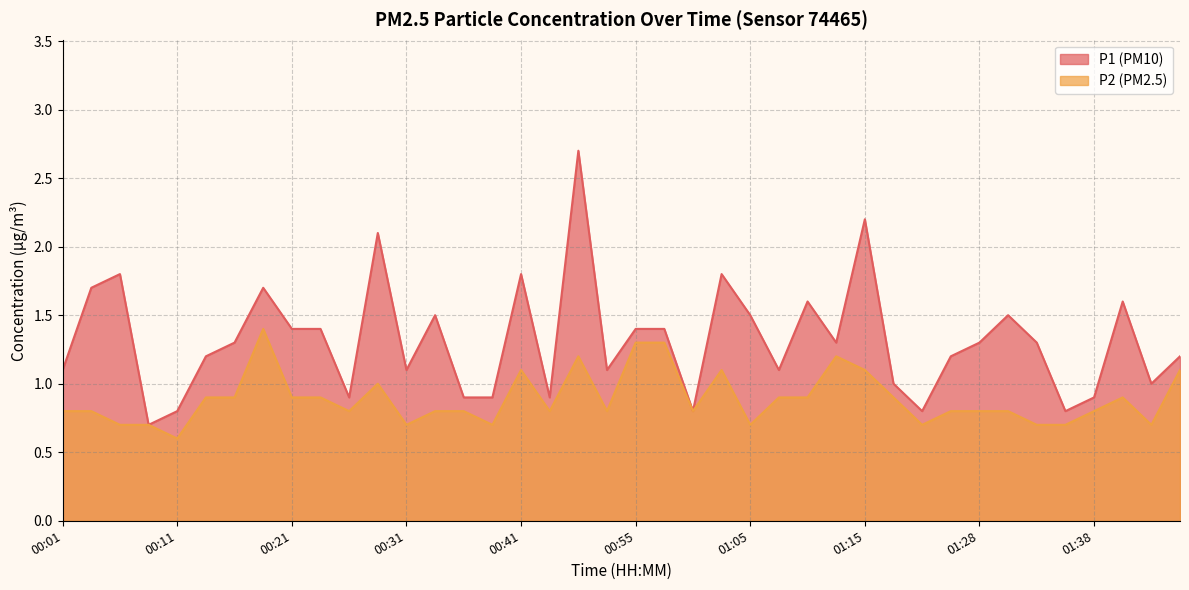

What is the difference between the highest and lowest values at 00:01?

0.3